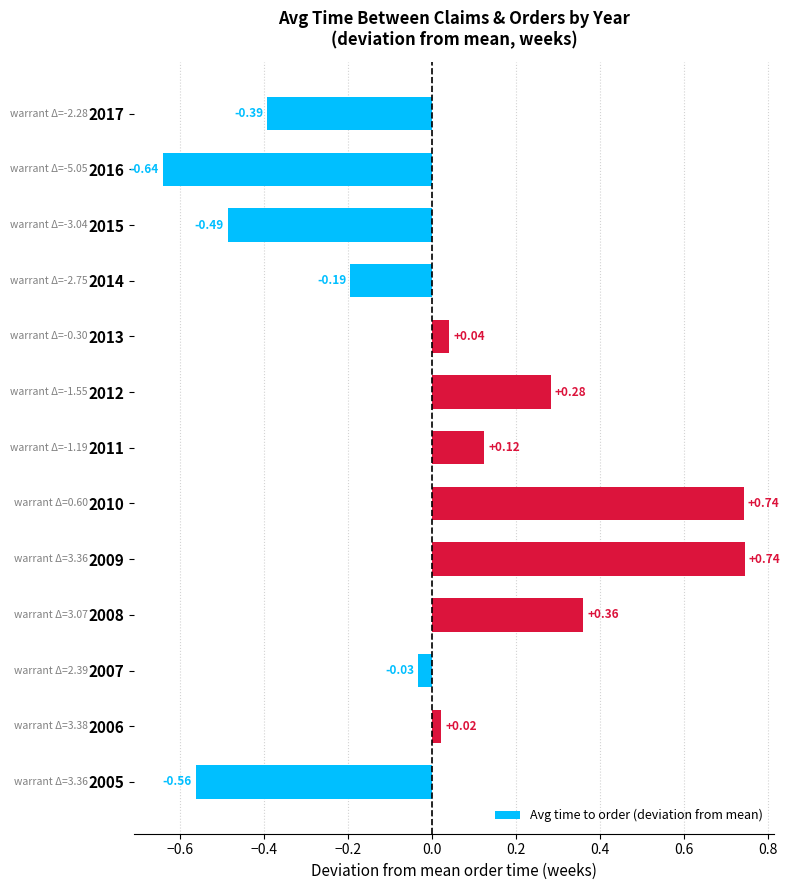

What is the change in value from 2009 to 2017?

-1.1